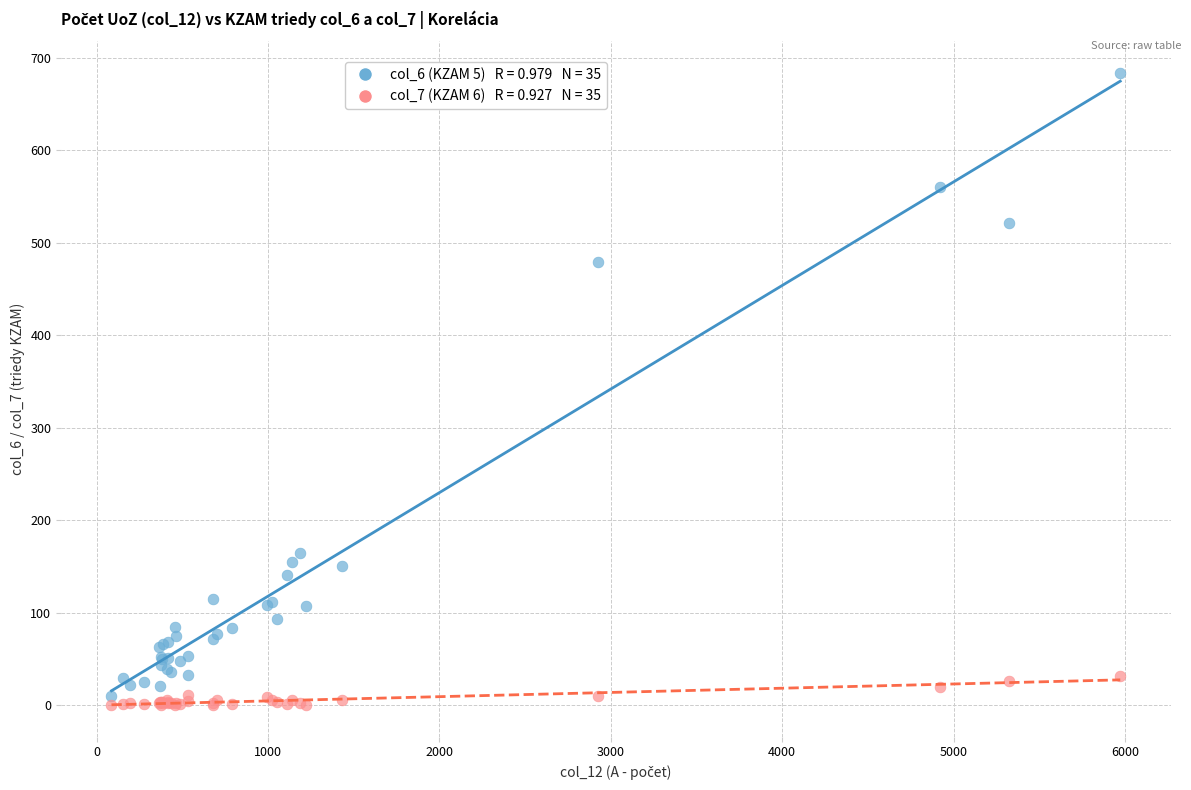

Across all series, what Y value is closest to 342?

479